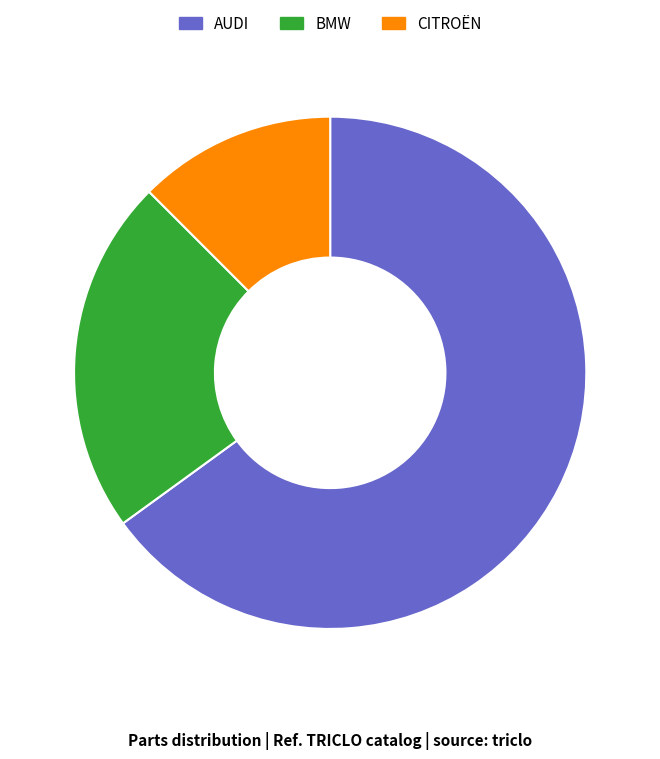

Approximately how many times larger is the value at BMW compared to CITROËN?

1.8